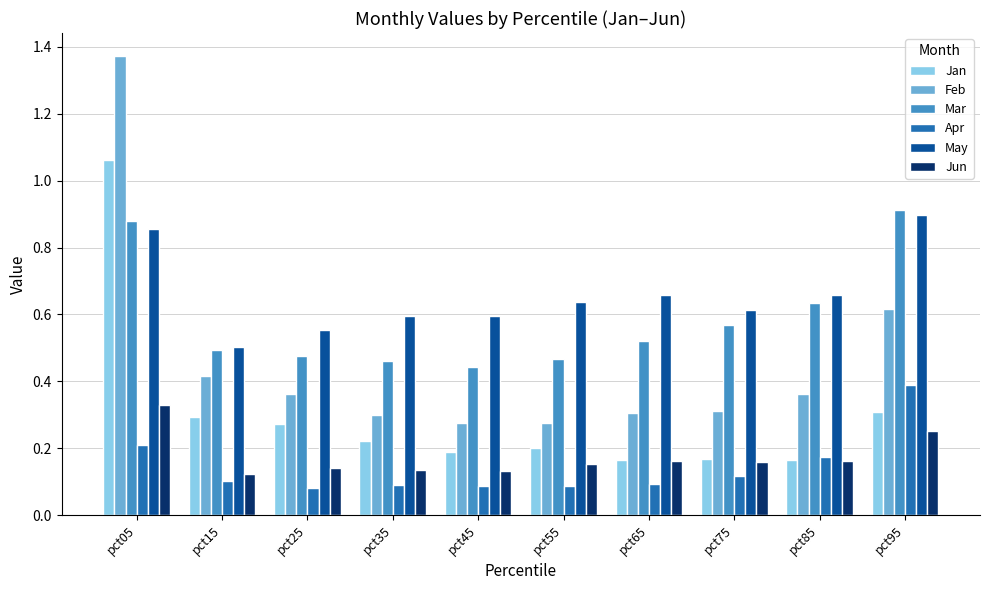

At which category is the sum across all series the highest?

pct05